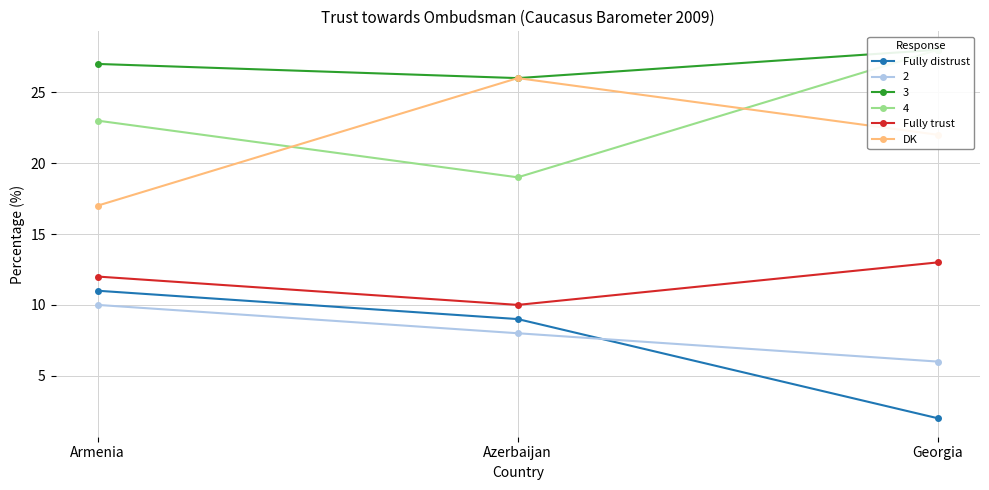

Reading left to right, list all the values displayed in this chart.

Fully distrust: Armenia=11	Azerbaijan=9	Georgia=2
Fully trust: Armenia=12	Azerbaijan=10	Georgia=13
DK: Armenia=17	Azerbaijan=26	Georgia=22